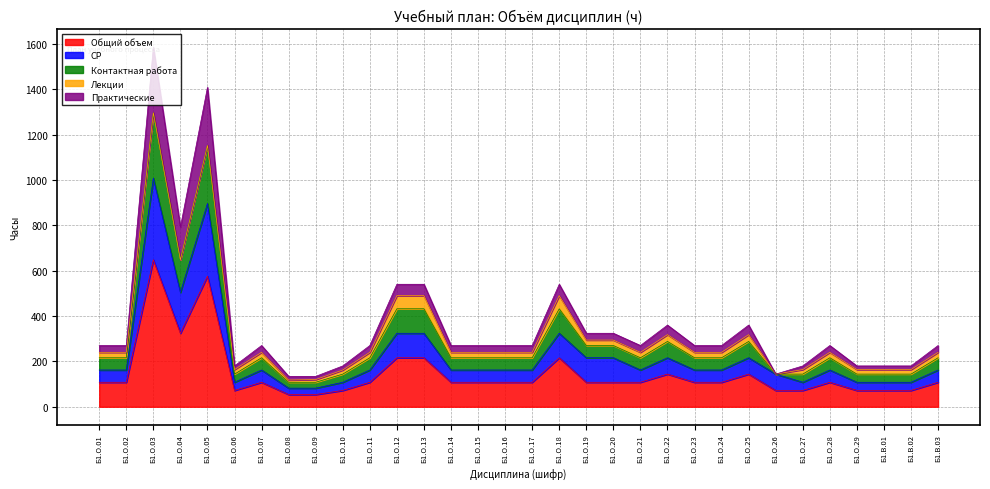

True or false: Практические and Общий объем cross at least once.

False